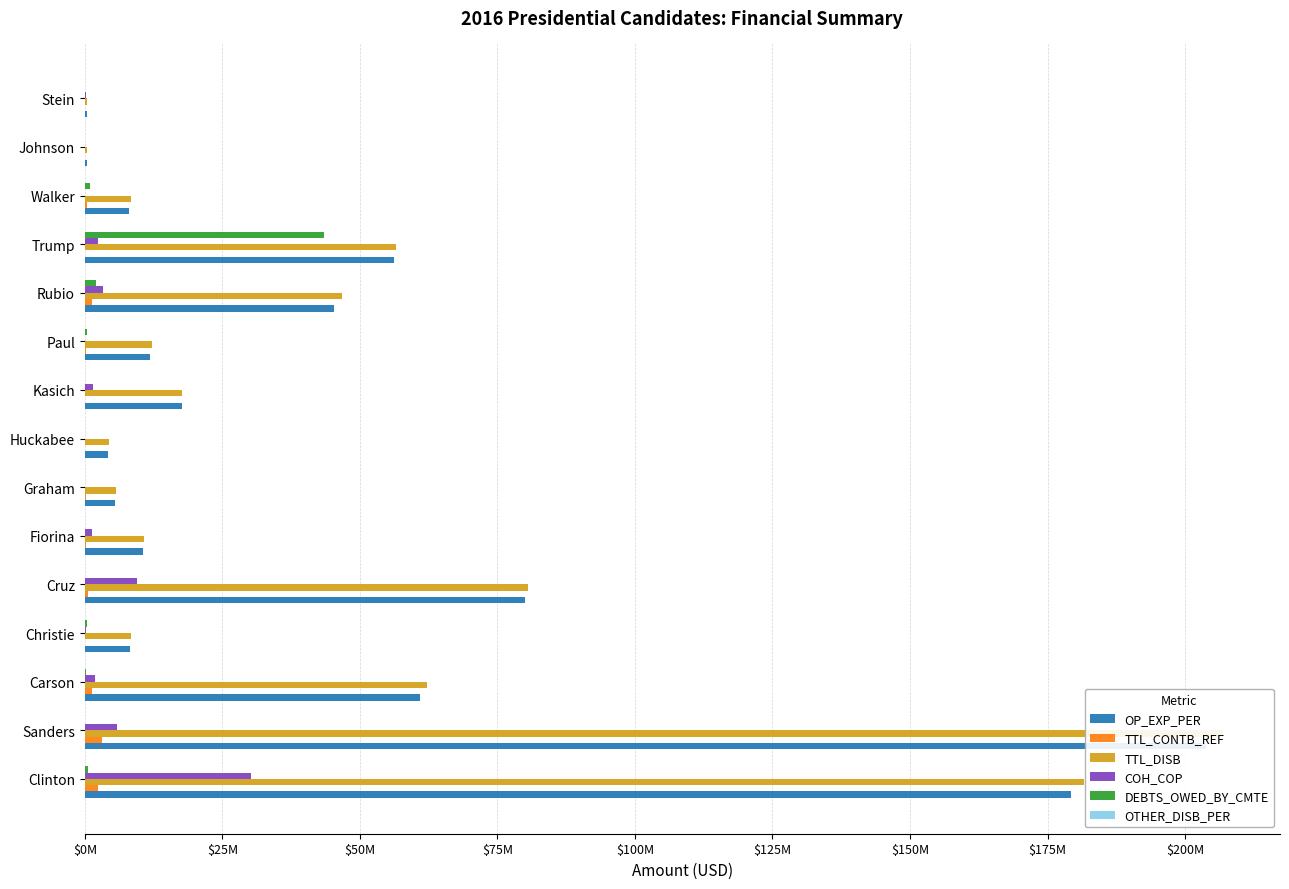

Rank the series by their maximum value, from highest to lowest.

TTL_DISB, OP_EXP_PER, DEBTS_OWED_BY_CMTE, COH_COP, TTL_CONTB_REF, OTHER_DISB_PER